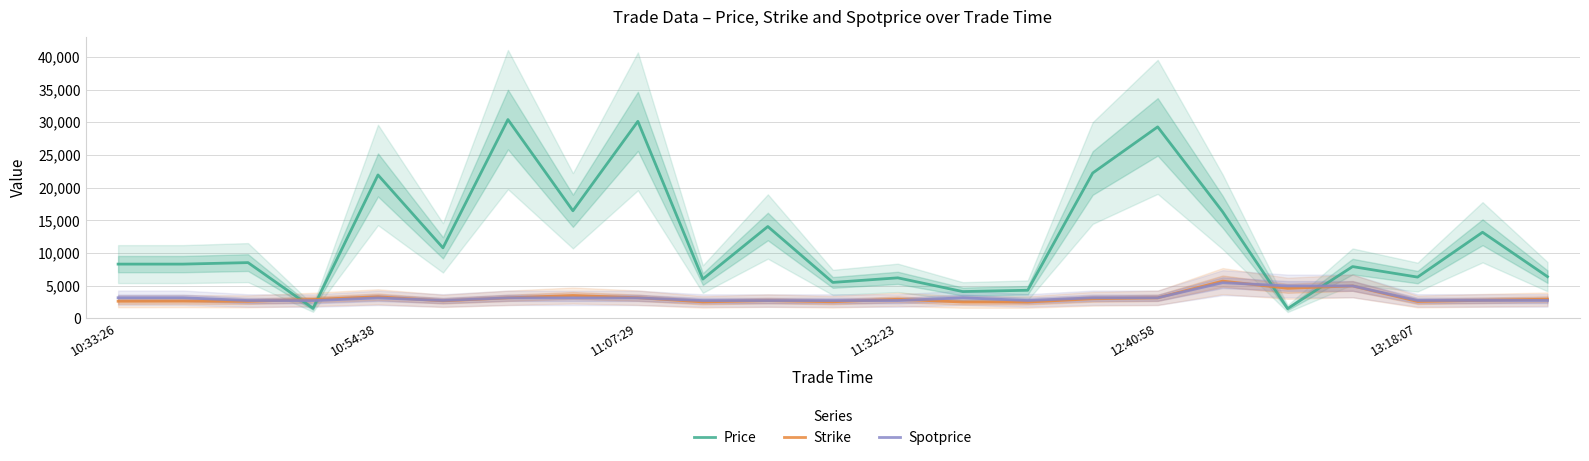

Is it true that Spotprice equals 2142.8 at 13?

False